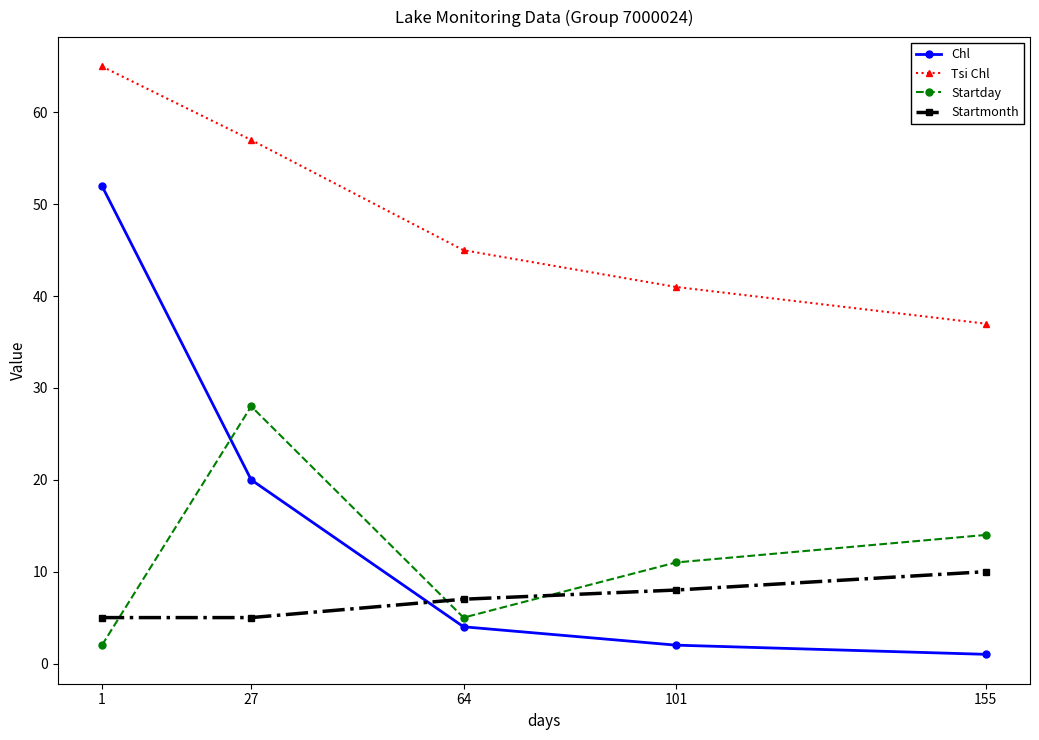

True or false: Tsi Chl and Startmonth intersect in this chart.

False